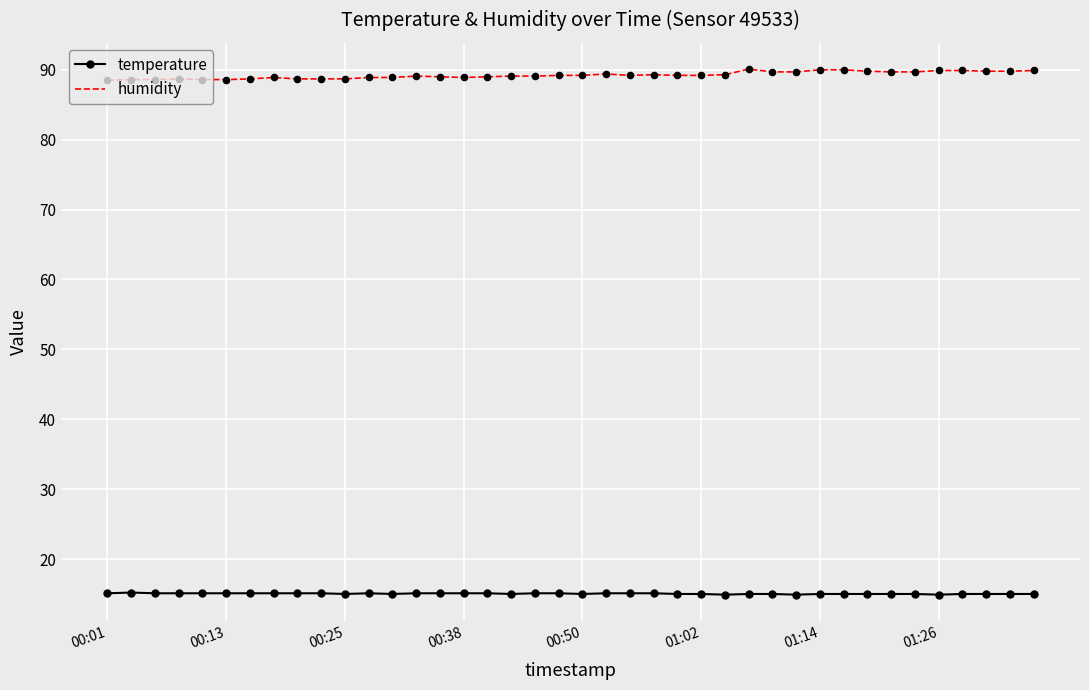

Which series has the widest spread of values?

humidity